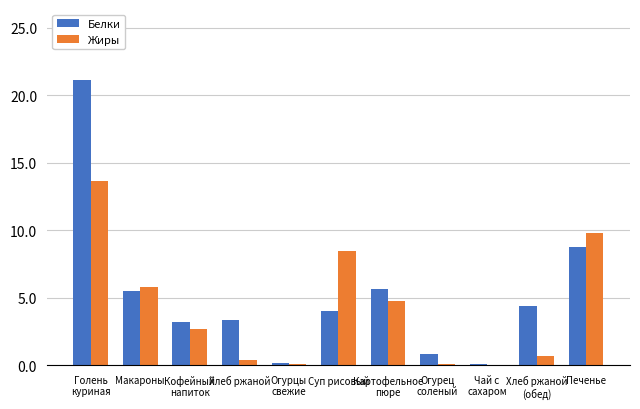

The Жиры series shows 8.4 at Суп рисовый. True or false?

True